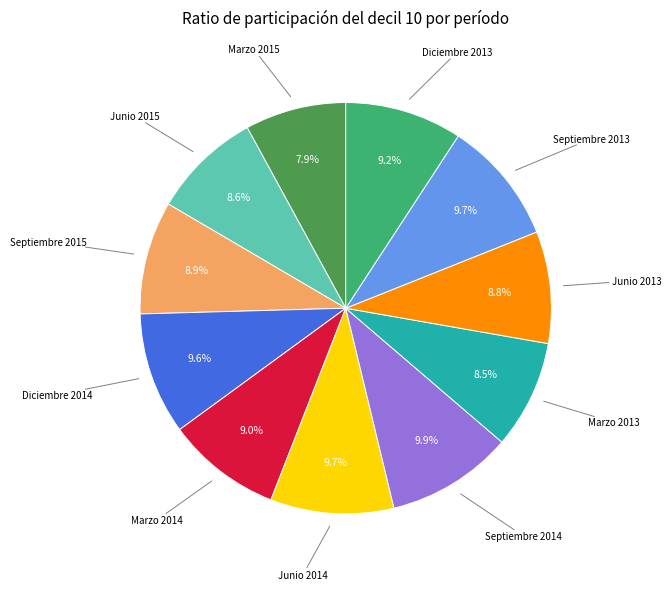

How many slices are in this pie chart?

11